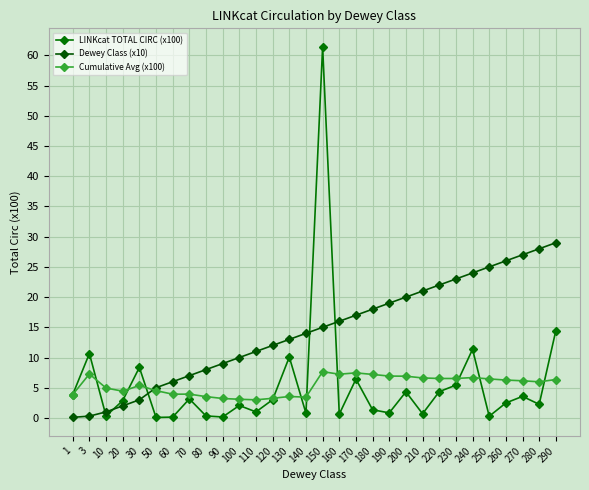

Reading left to right, transcribe all the data shown in this chart.

LINKcat TOTAL CIRC (x100): 1=3.9	3=10.7	10=0.3	20=2.9	30=8.4	50=0.1	60=0.1	70=3.1	80=0.3	90=0.2	100=2.1	110=1.0	120=3.0	130=10.1	140=0.8	150=61.4	160=0.6	170=6.4	180=1.4	190=0.8	200=4.3	210=0.7	220=4.3	230=5.4	240=11.4	250=0.3	260=2.5	270=3.6	280=2.2	290=14.5
Dewey Class (x10): 1=0.1	3=0.3	10=1.0	20=2.0	30=3.0	50=5.0	60=6.0	70=7.0	80=8.0	90=9.0	100=10.0	110=11.0	120=12.0	130=13.0	140=14.0	150=15.0	160=16.0	170=17.0	180=18.0	190=19.0	200=20.0	210=21.0	220=22.0	230=23.0	240=24.0	250=25.0	260=26.0	270=27.0	280=28.0	290=29.0
Cumulative Avg (x100): 1=3.9	3=7.3	10=5.0	20=4.4	30=5.4	50=4.5	60=3.9	70=3.9	80=3.5	90=3.2	100=3.1	110=3.0	120=3.2	130=3.5	140=3.4	150=7.7	160=7.2	170=7.5	180=7.2	190=6.9	200=6.9	210=6.6	220=6.5	230=6.5	240=6.7	250=6.5	260=6.3	270=6.2	280=6.0	290=6.4